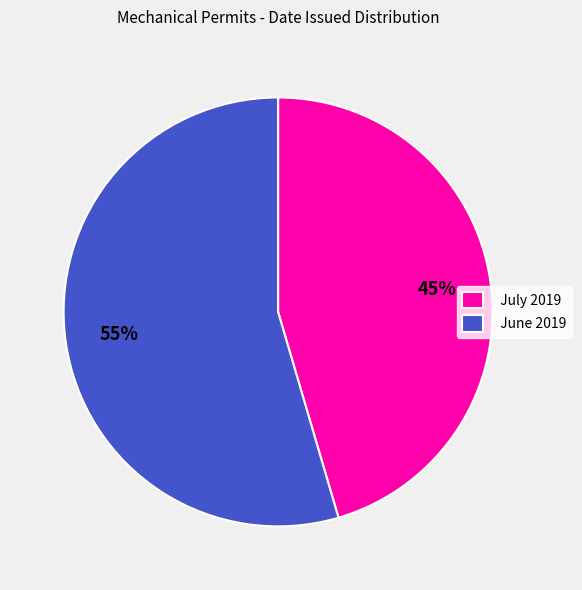

Between July 2019 and June 2019, which is larger?

June 2019